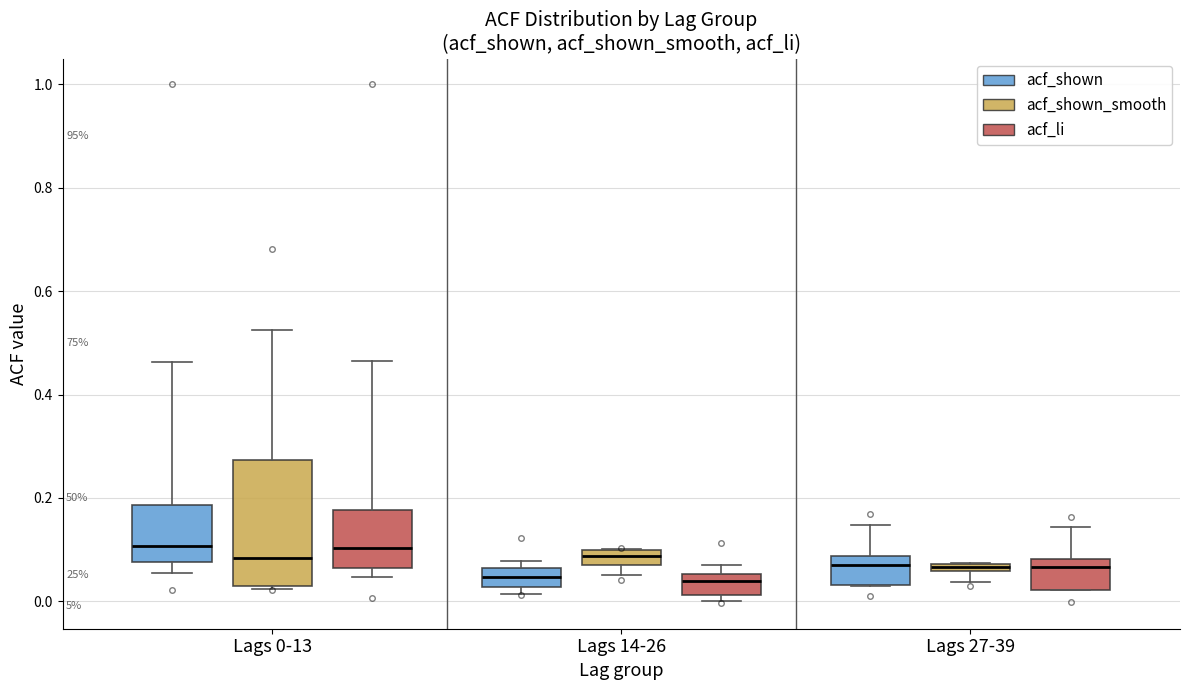

Where is the lower edge of the box for Lags 27-39 (acf_shown_smooth) on the y-axis? The values are not printed on the chart, so give them approximately, as read against the axis.

0.06